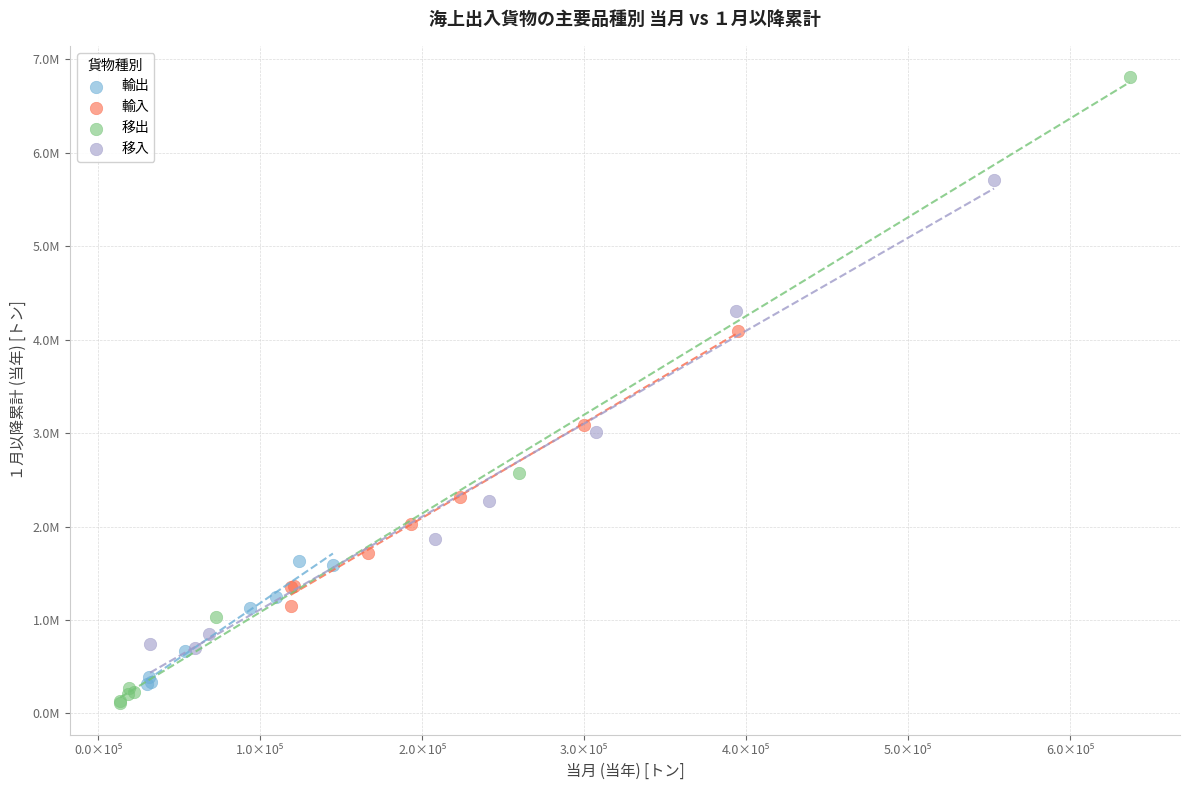

What are all the series names shown in the legend?

輸出, 輸入, 移出, 移入